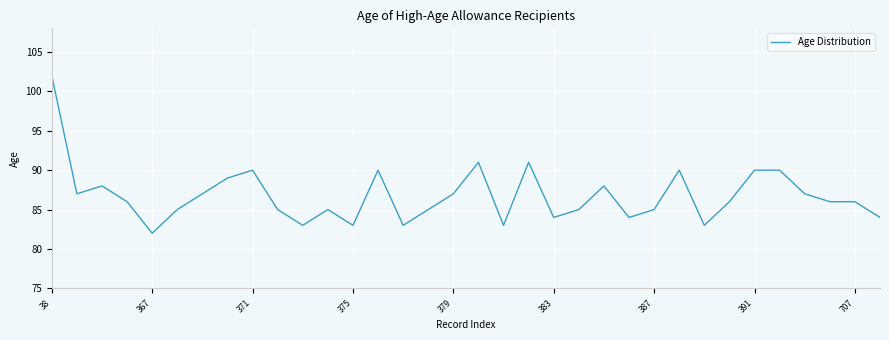

What is the difference between the second highest and minimum values?

9